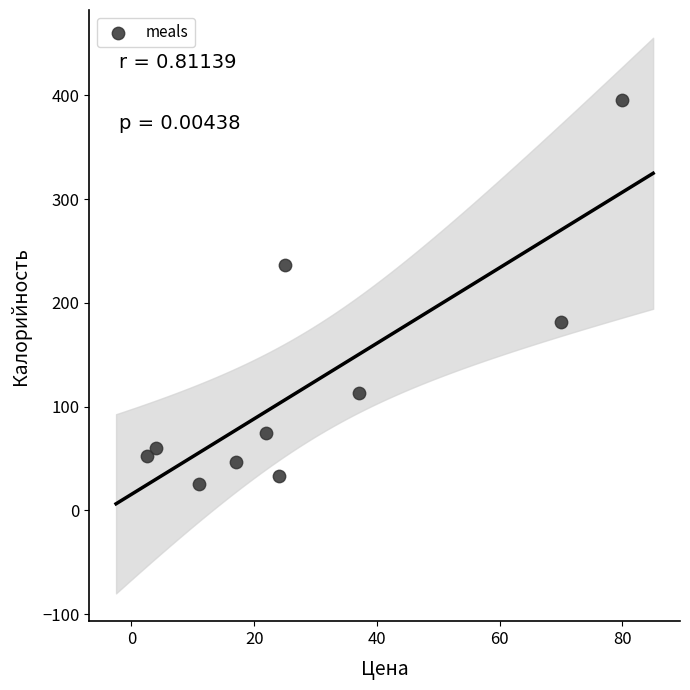

What is the average Y value?

121.9